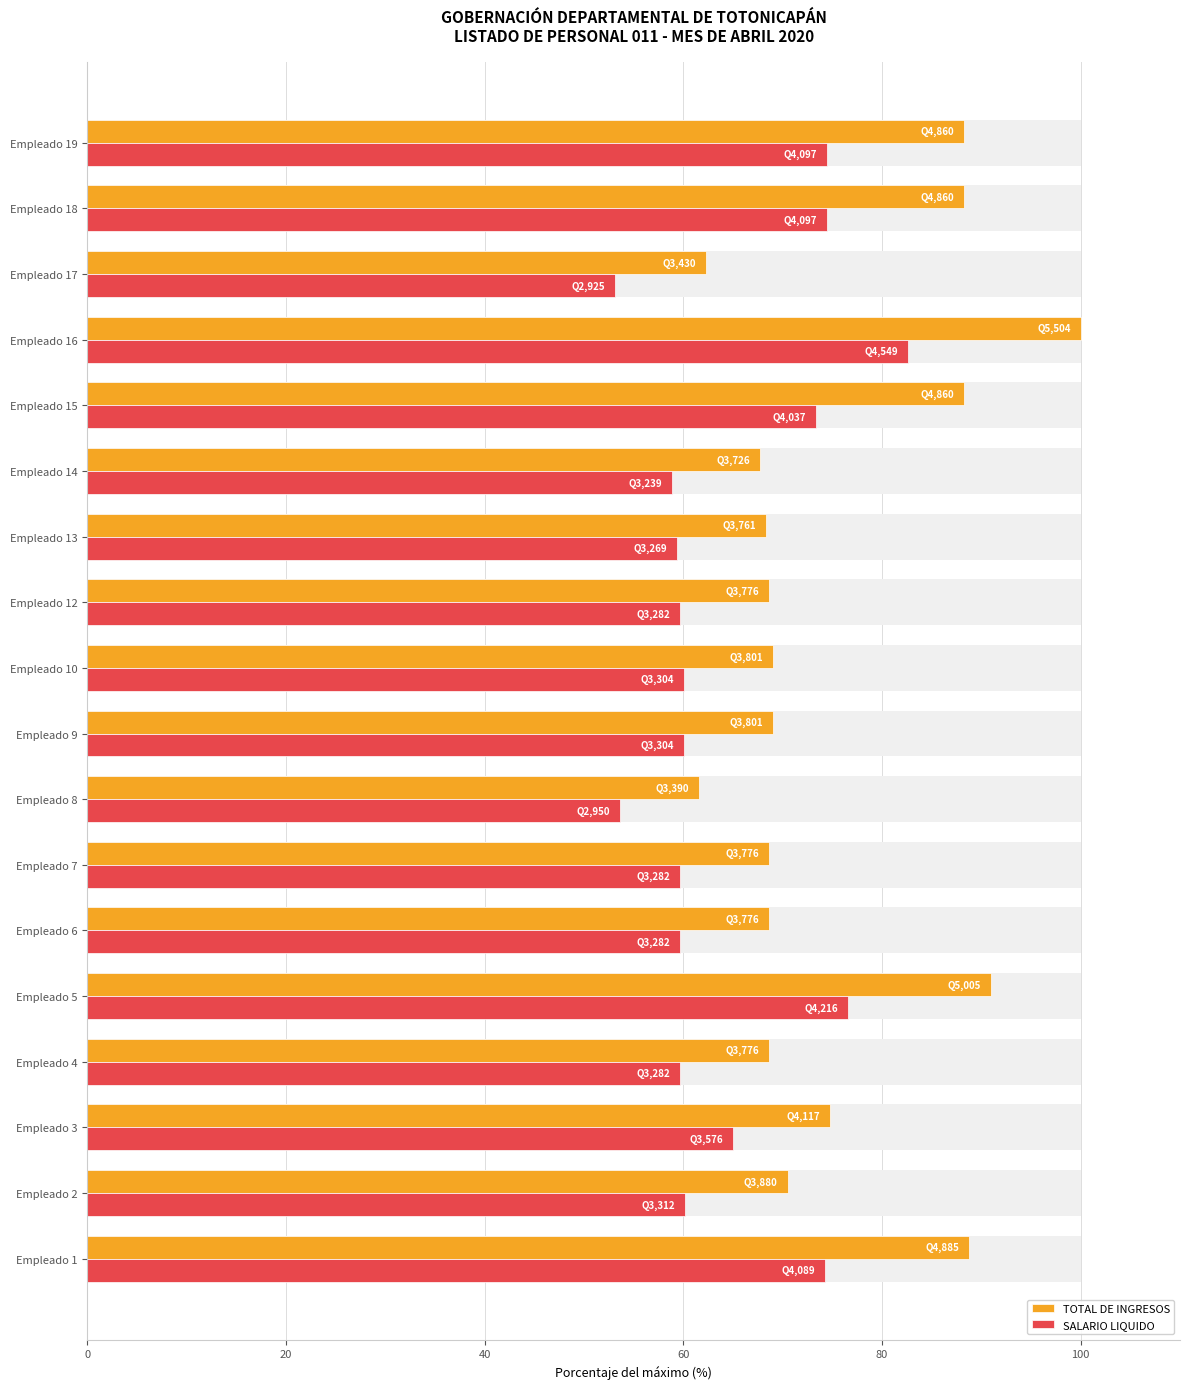

What is the value of the TOTAL DE INGRESOS bar at the 13th from the left?

67.7